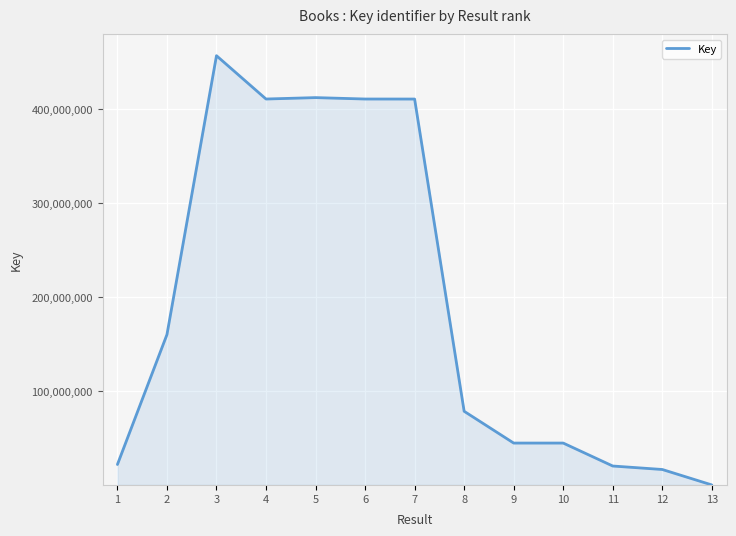

The value at 1 is 37663499. True or false?

False